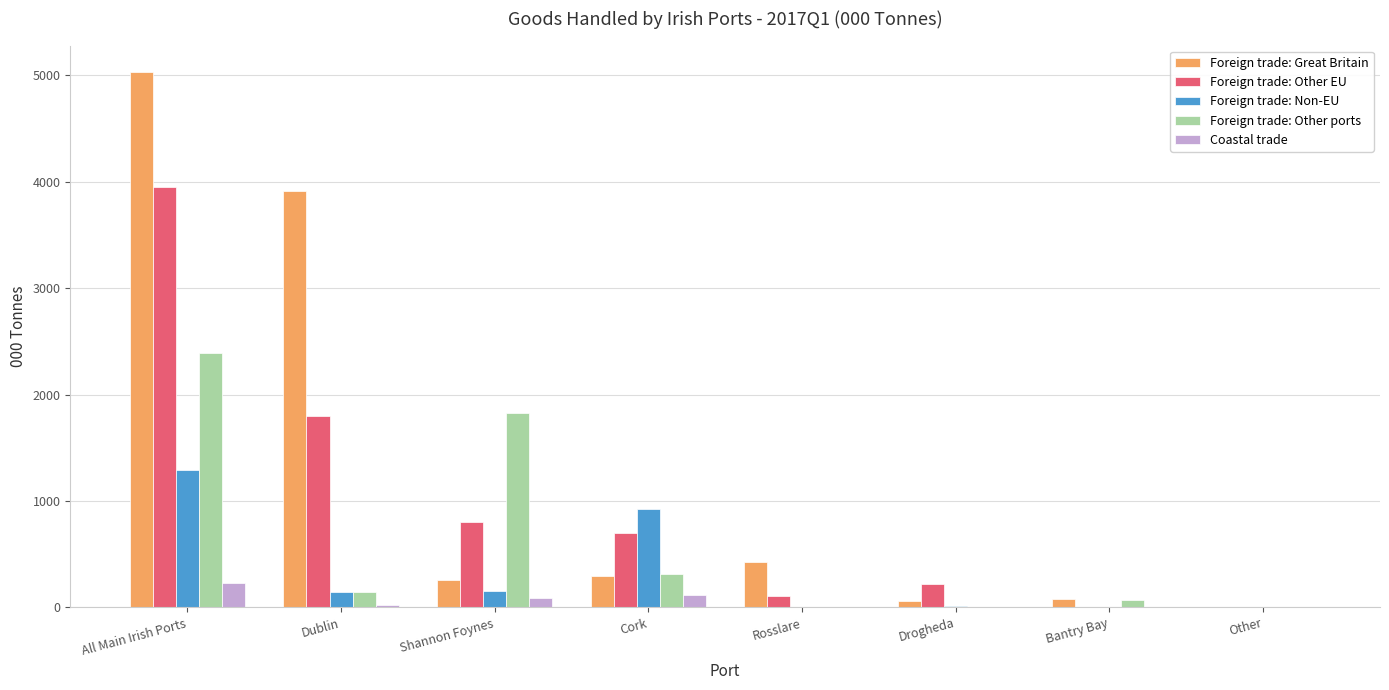

Are the bars horizontal?

No